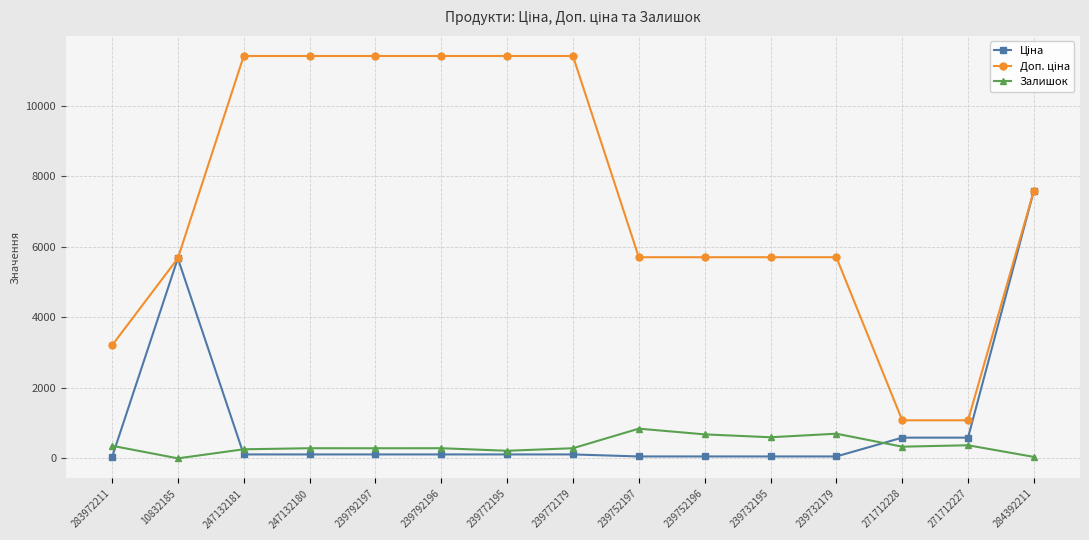

What is the total value across all series at 247132180?

11814.1